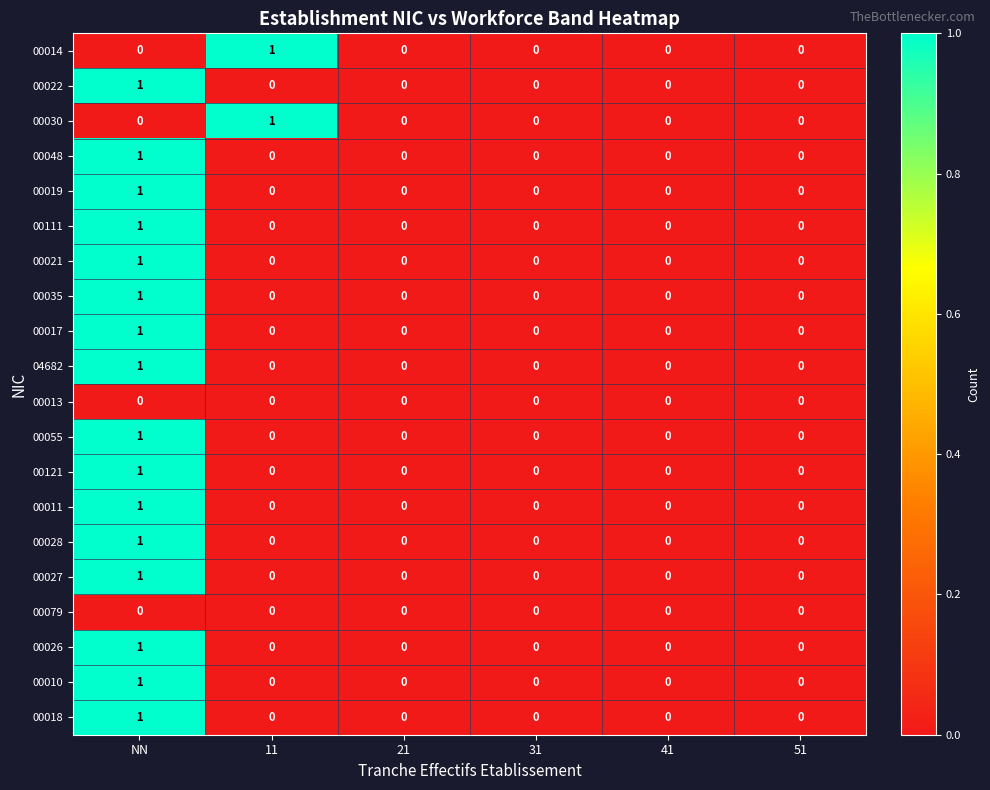

Is it true that 00019 equals 0 at 11?

True